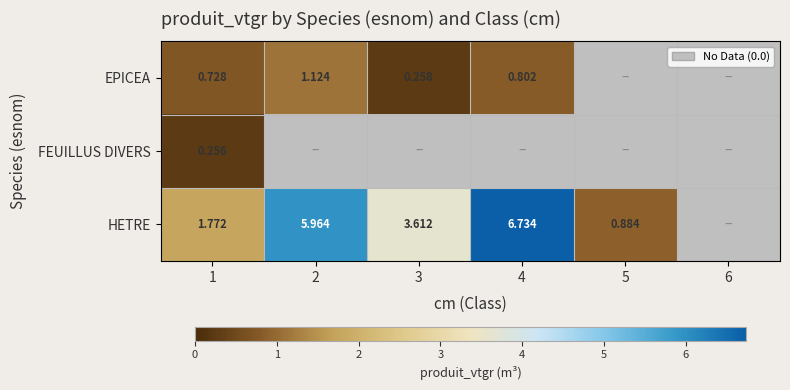

At 1, list the series in order from smallest to largest.

FEUILLUS DIVERS, EPICEA, HETRE